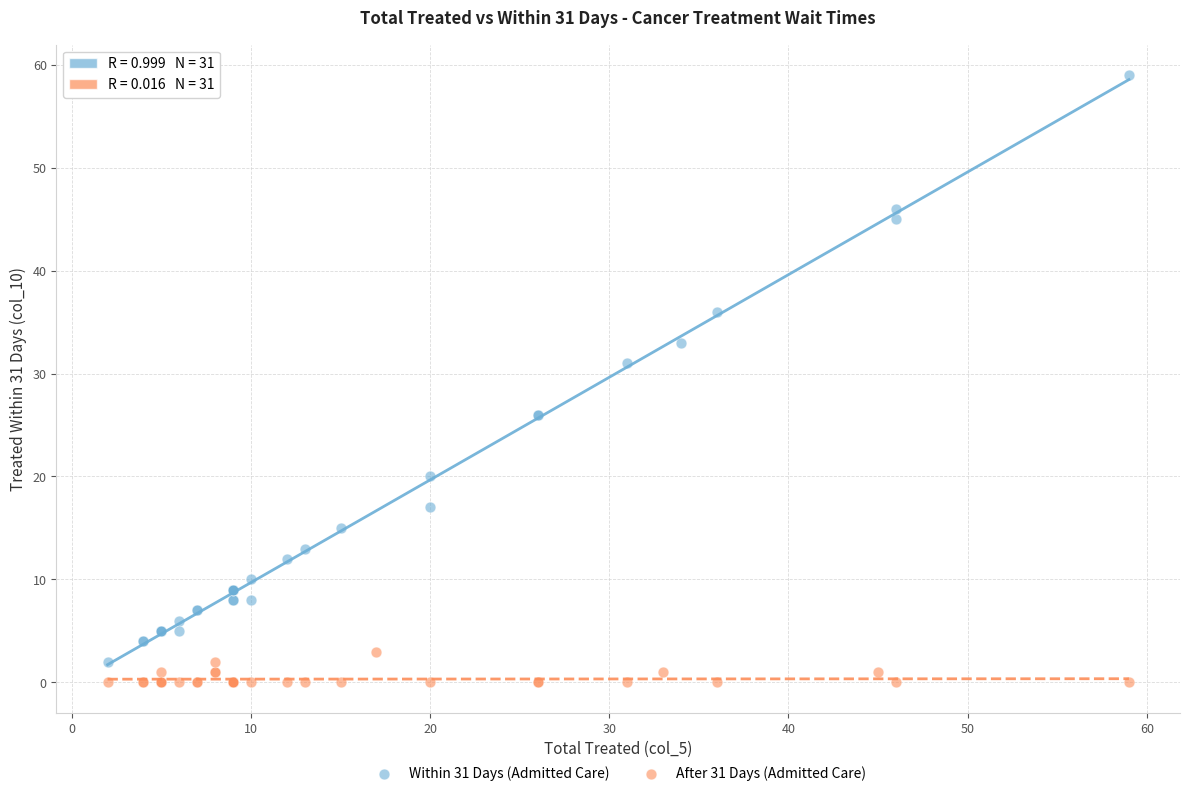

Which series has the largest Y range (max minus min)?

Within 31 Days (Admitted Care)